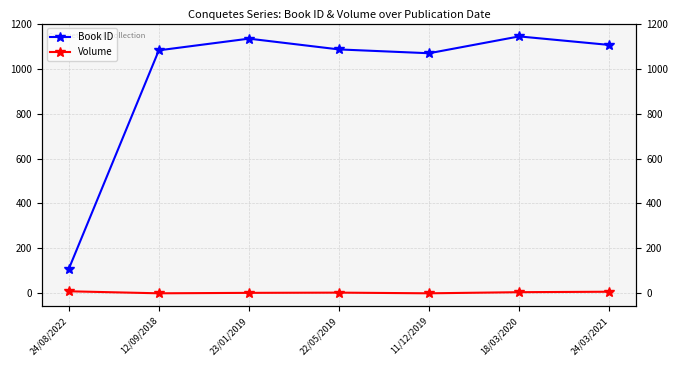

The value of Book ID at 18/03/2020 is 1721. True or false?

False